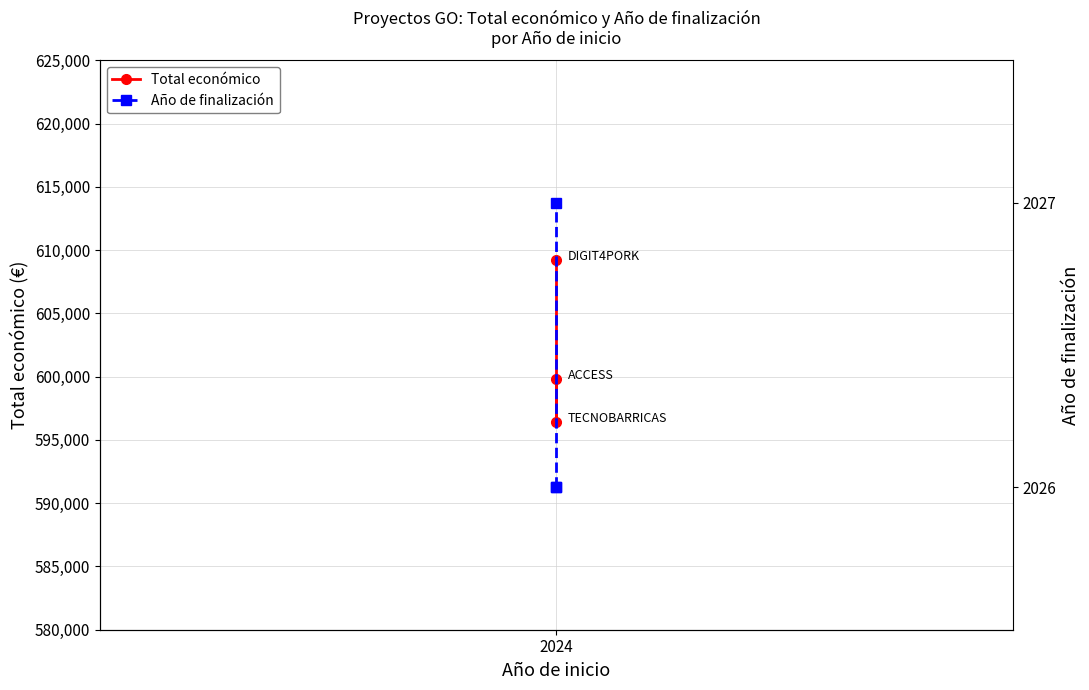

Which series has the widest spread of values?

Total económico